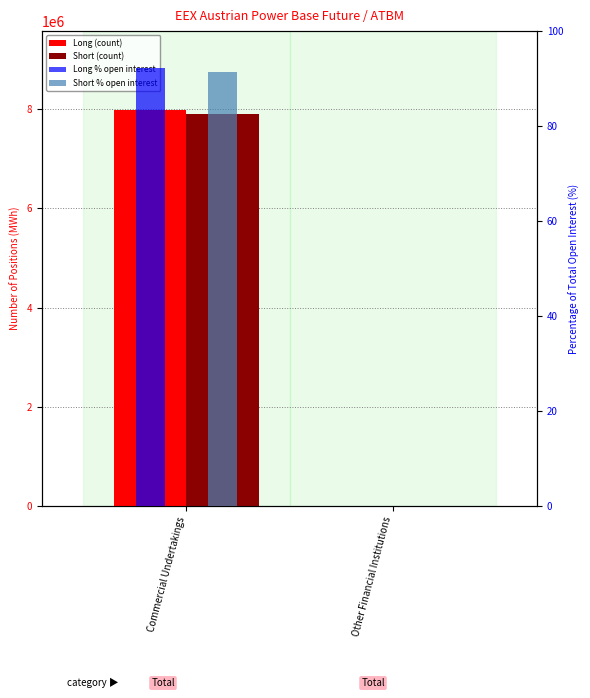

Between Other Financial Institutions and Commercial Undertakings, which is larger?

Commercial Undertakings